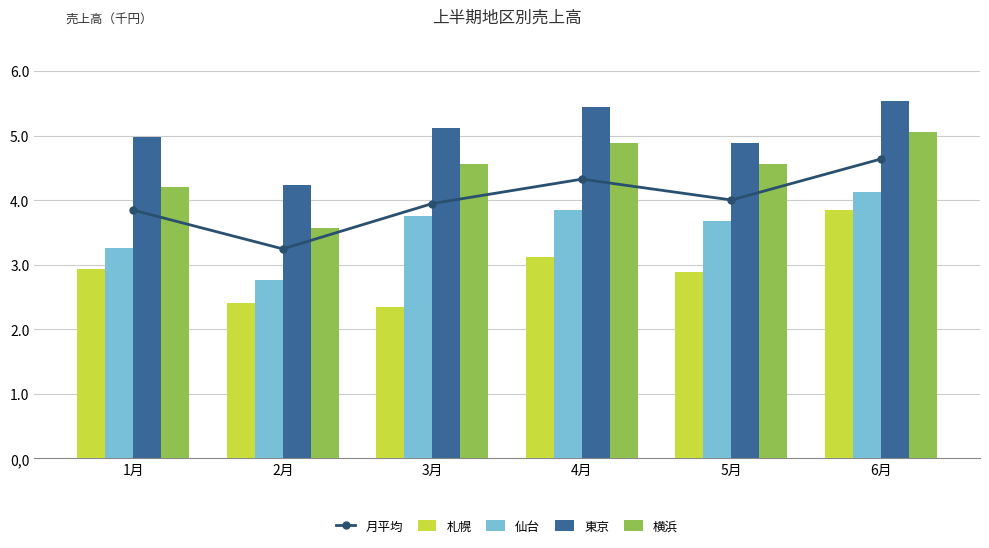

What position from the right is 1月?

6